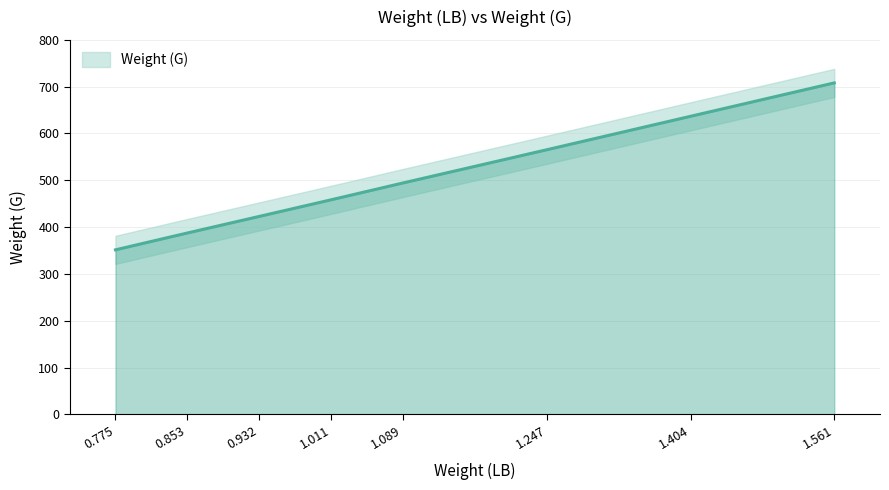

What is the smallest value displayed?

351.4